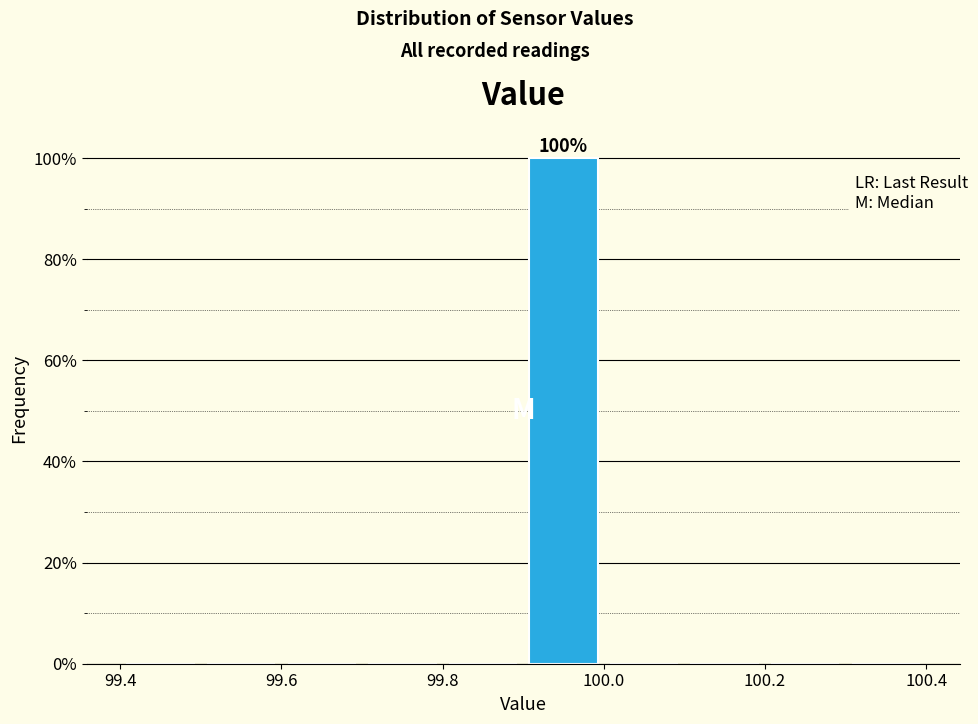

Over which range of the x-axis is the bar tallest?

99.9 to 100.0